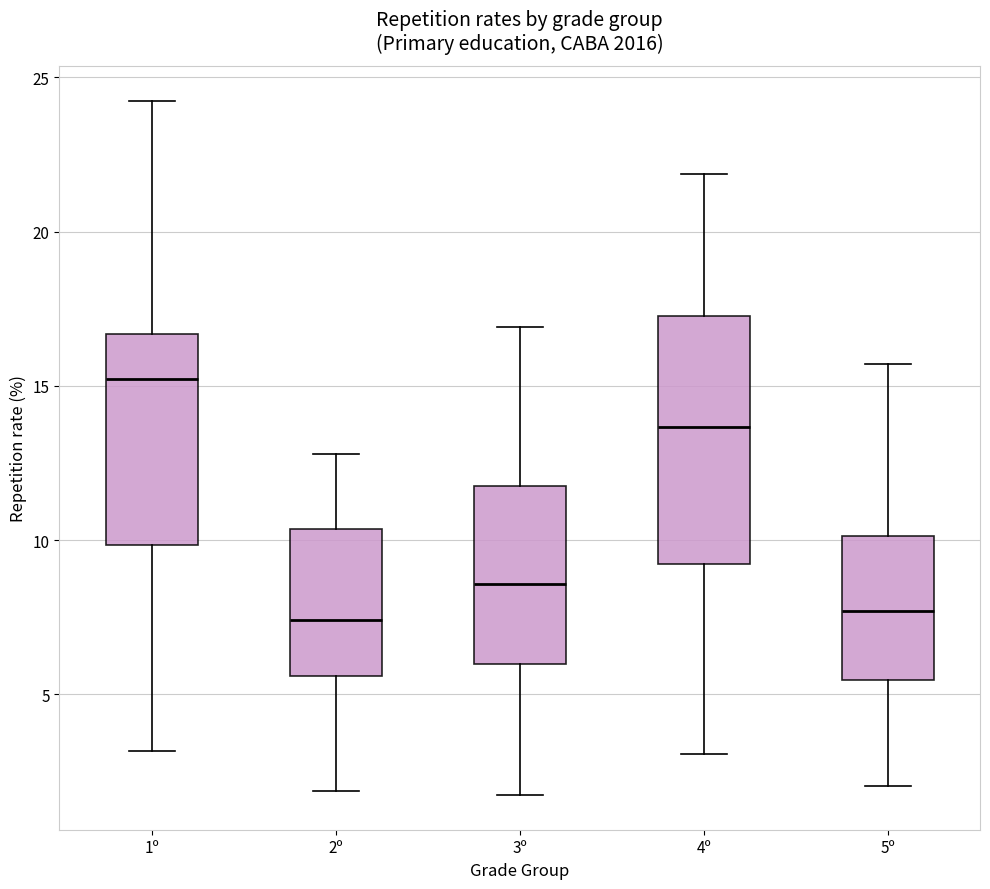

Where is the lower edge of the box for 1º on the y-axis? The values are not printed on the chart, so give them approximately, as read against the axis.

10.0